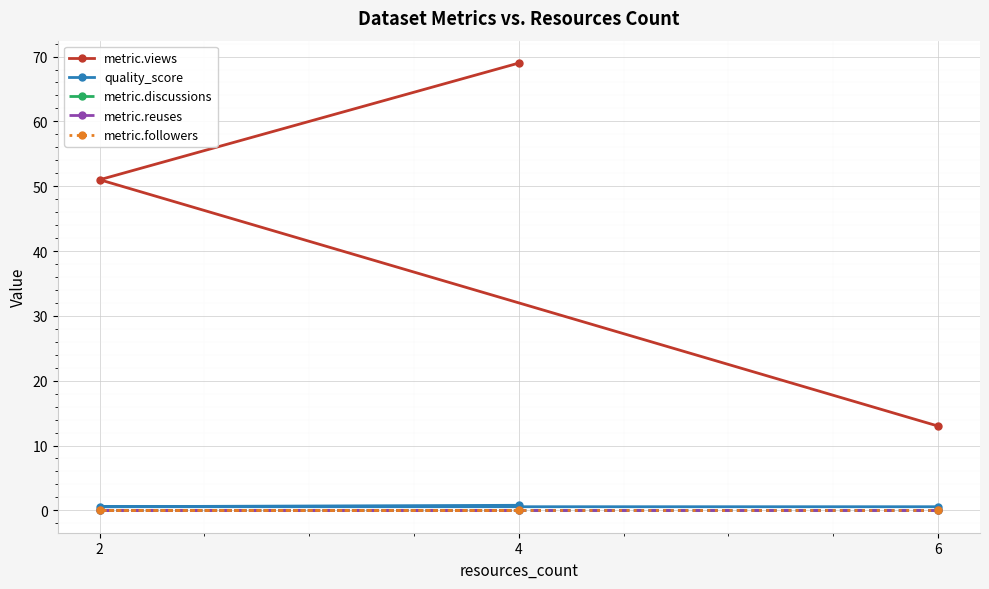

What is the difference between the quality_score values at 2 and 4?

0.2